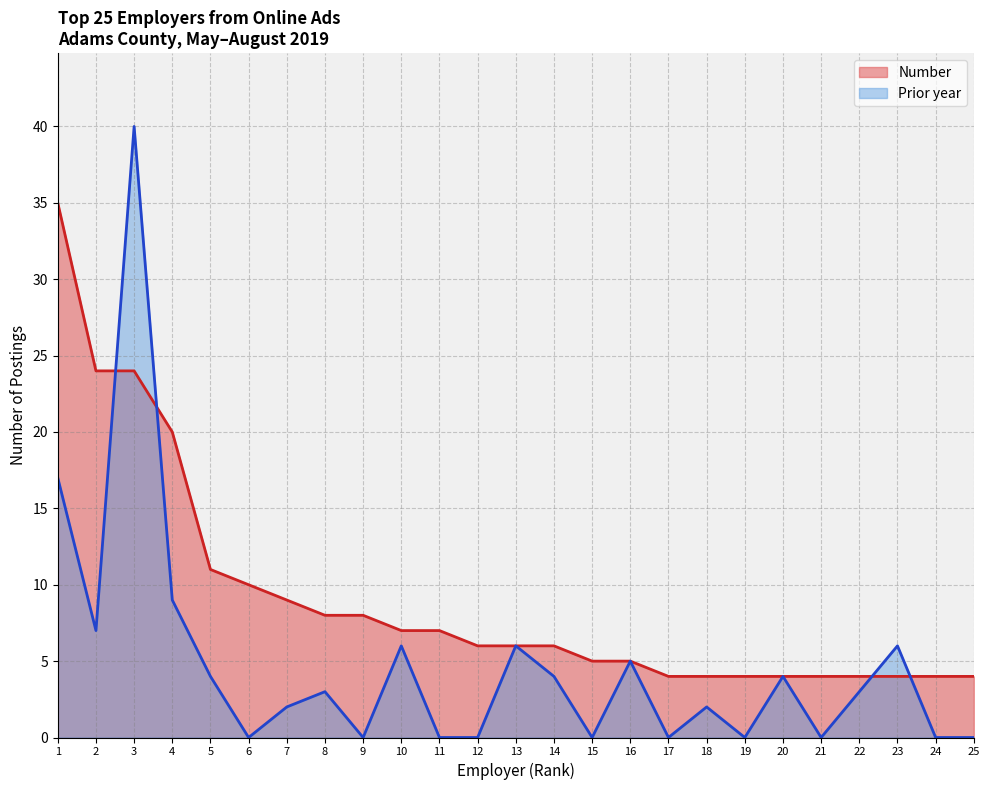

How many lines are shown in the chart?

2